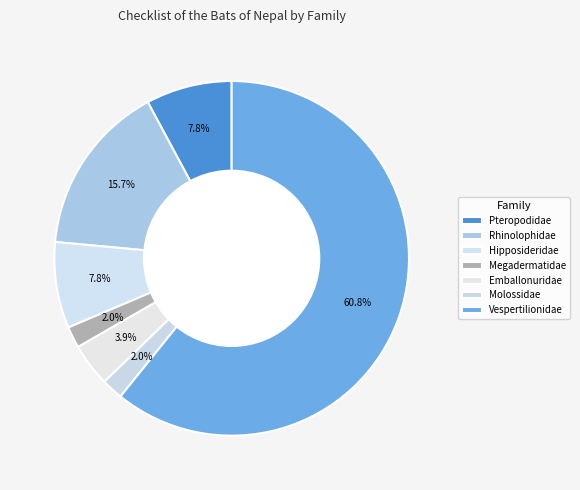

To the nearest percent, what is the difference between the largest and smallest slice percentages?

59%